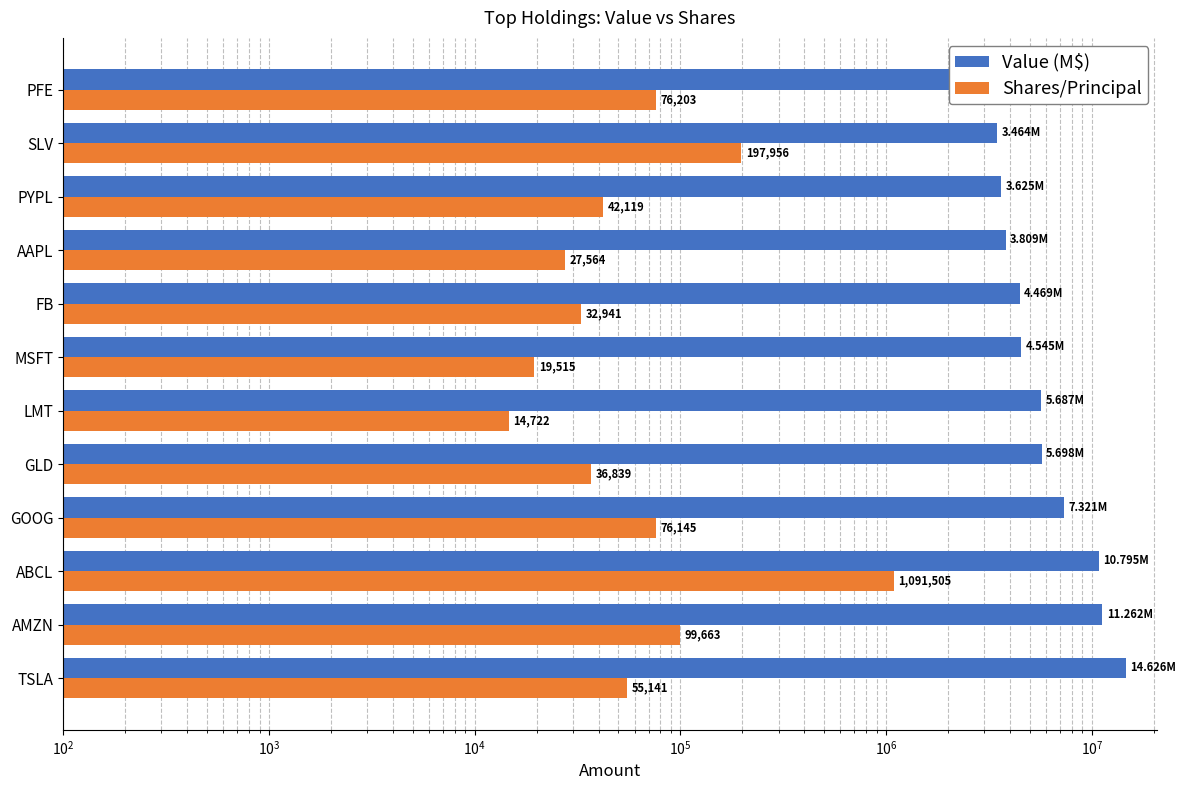

What position from the right is PFE?

1